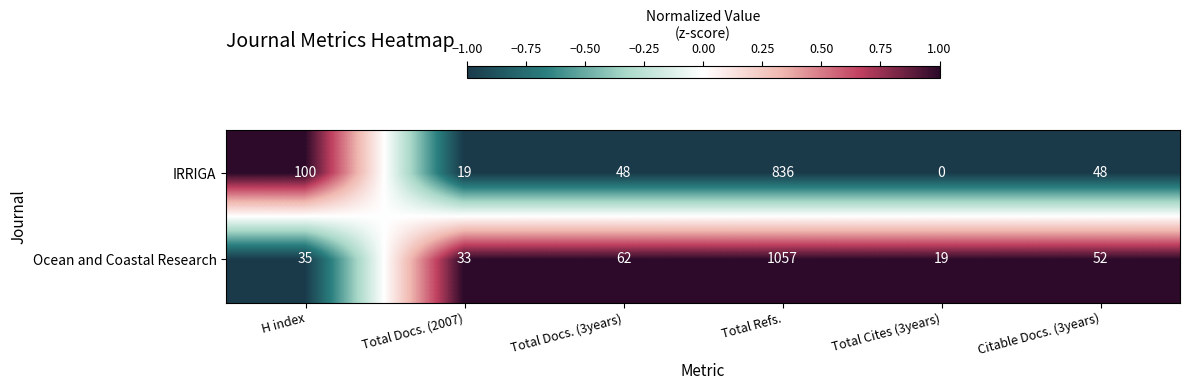

What is the sum of all Ocean and Coastal Research values?

1258